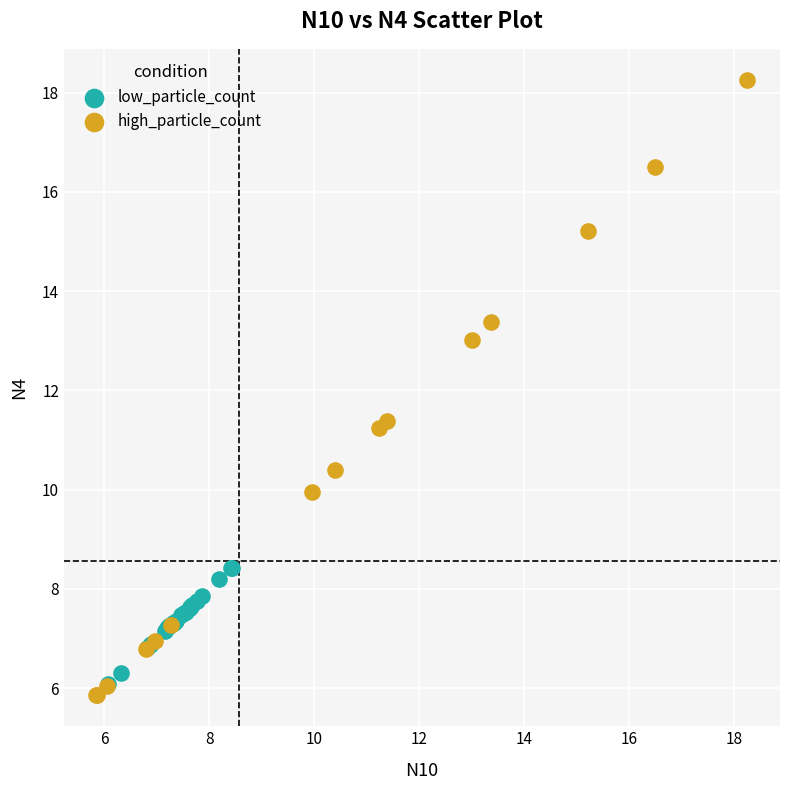

Which series has the largest Y range (max minus min)?

high_particle_count